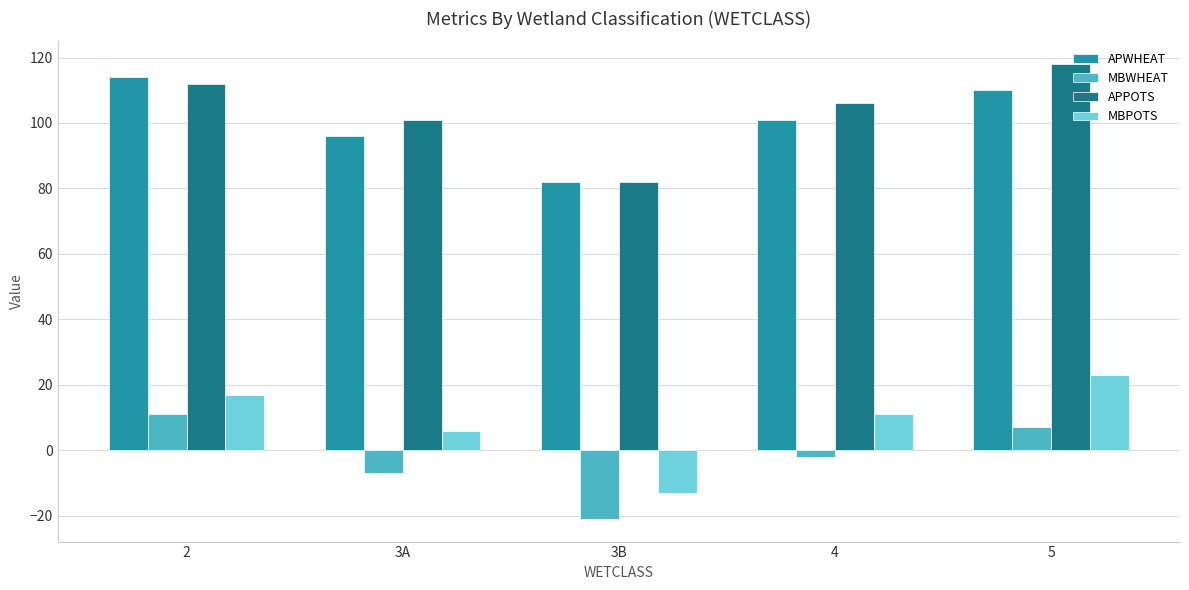

What is the total value across all series at 3B?

130